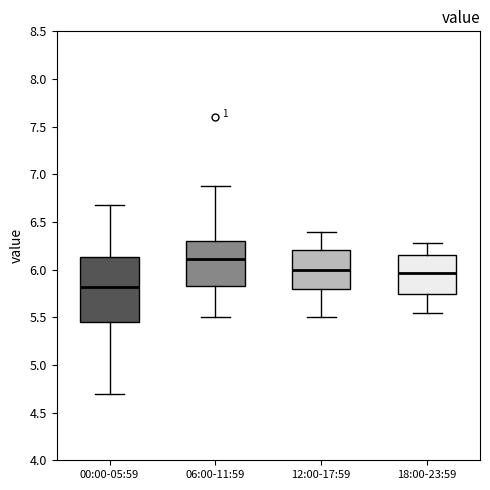

Reading left to right, transcribe this box plot: for each box, give where its median line is, the range the box spans, and where its two whiskers end, as read against the y-axis. The values are not printed on the chart, so give them approximately, as read against the axis.

00:00-05:59: median 5.80, box 5.45 to 6.15, whiskers 4.70 to 6.70
06:00-11:59: median 6.10, box 5.85 to 6.30, whiskers 5.50 to 6.90
12:00-17:59: median 6.00, box 5.80 to 6.20, whiskers 5.50 to 6.40
18:00-23:59: median 5.95, box 5.75 to 6.15, whiskers 5.55 to 6.30